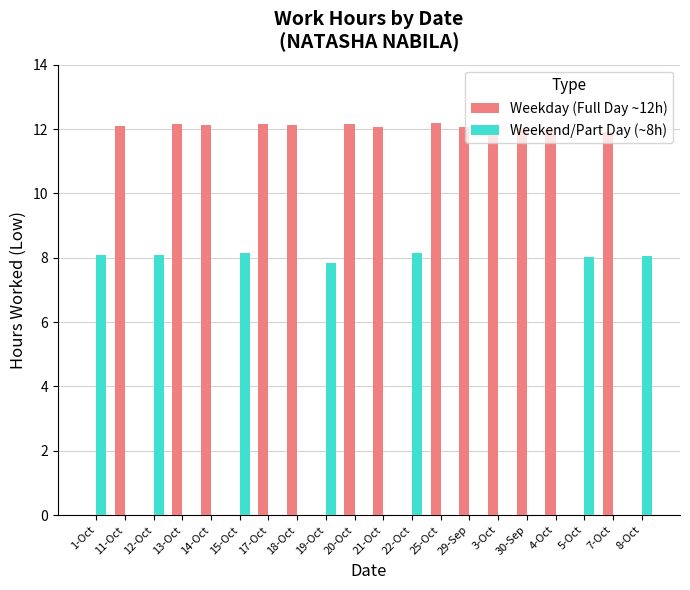

How many groups of bars are there?

20